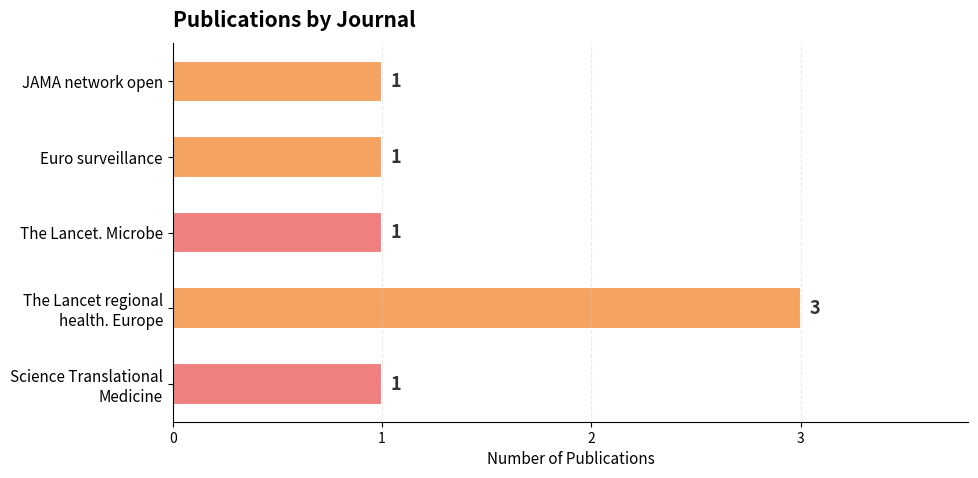

What is the value of the 5th bar from the top?

1